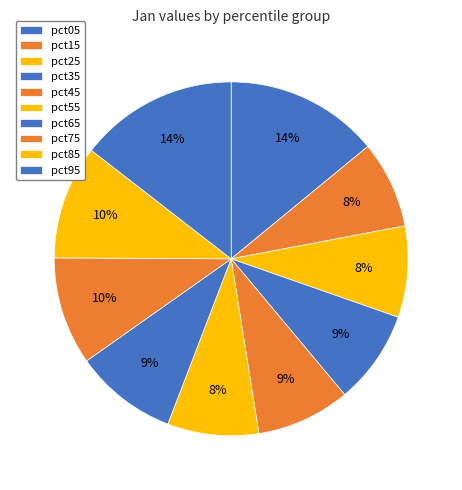

Count the number of slices in the pie.

10